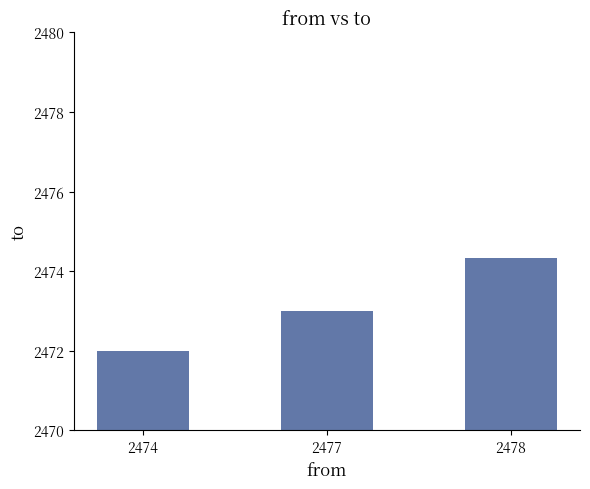

What is the change in value from 2474 to 2477?

+1.0